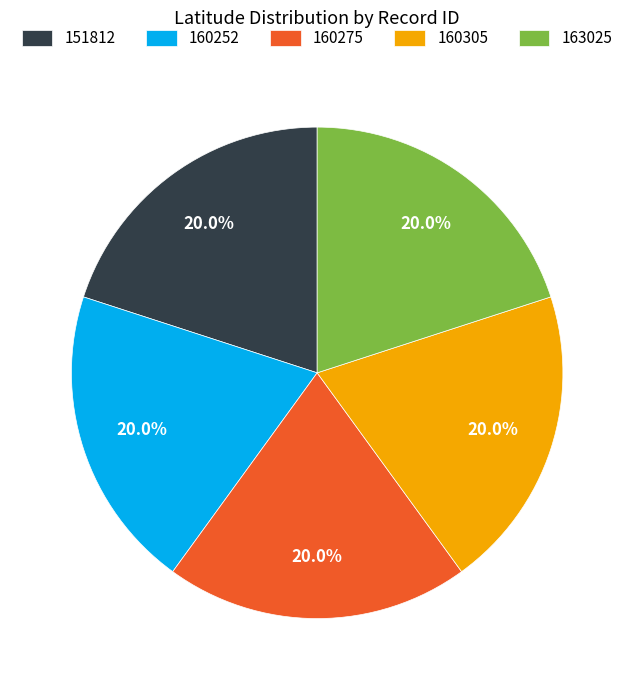

Is the sum of 160305 and 163025 greater than half?

No